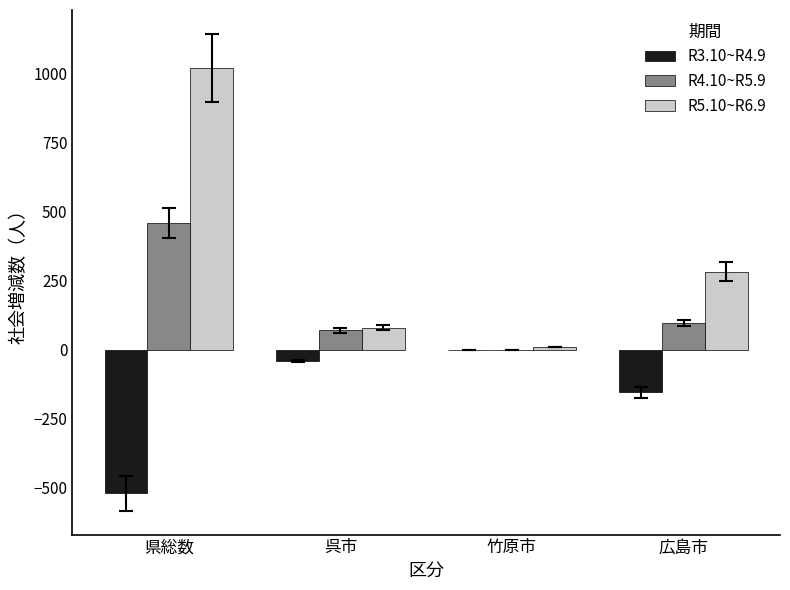

The R3.10~R4.9 series shows -93 at 広島市. True or false?

False